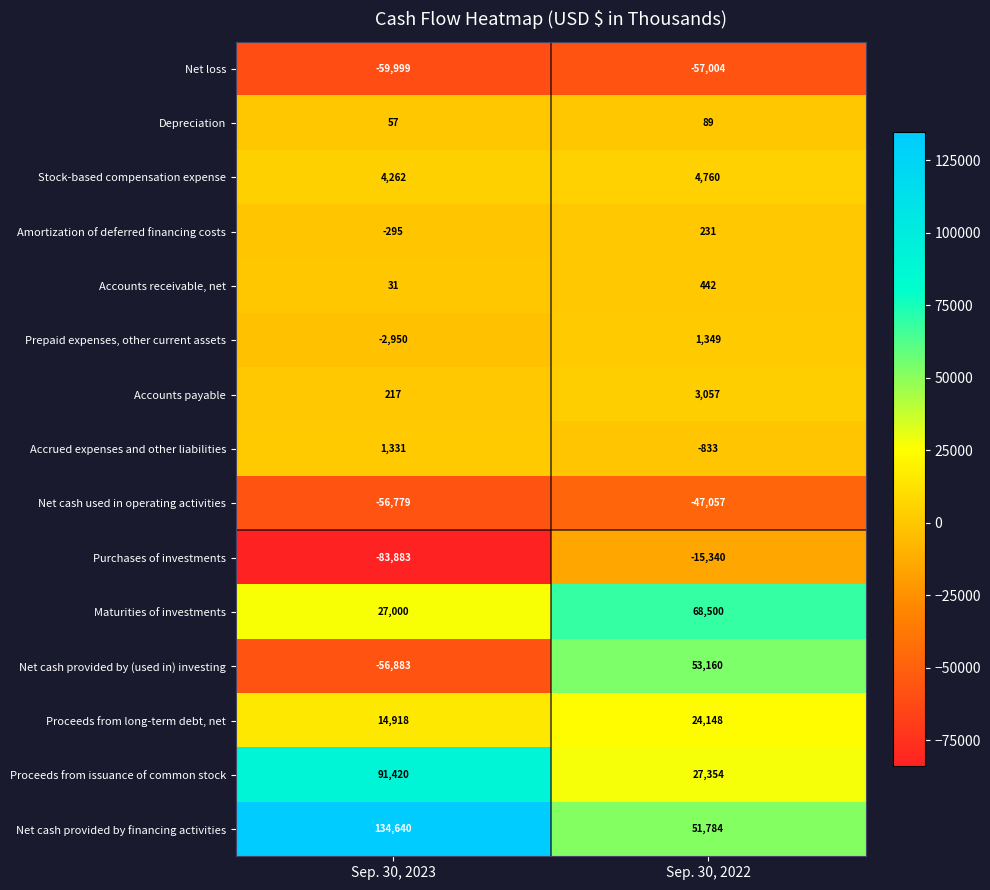

What is the total value across all series at Sep. 30, 2023?

13087